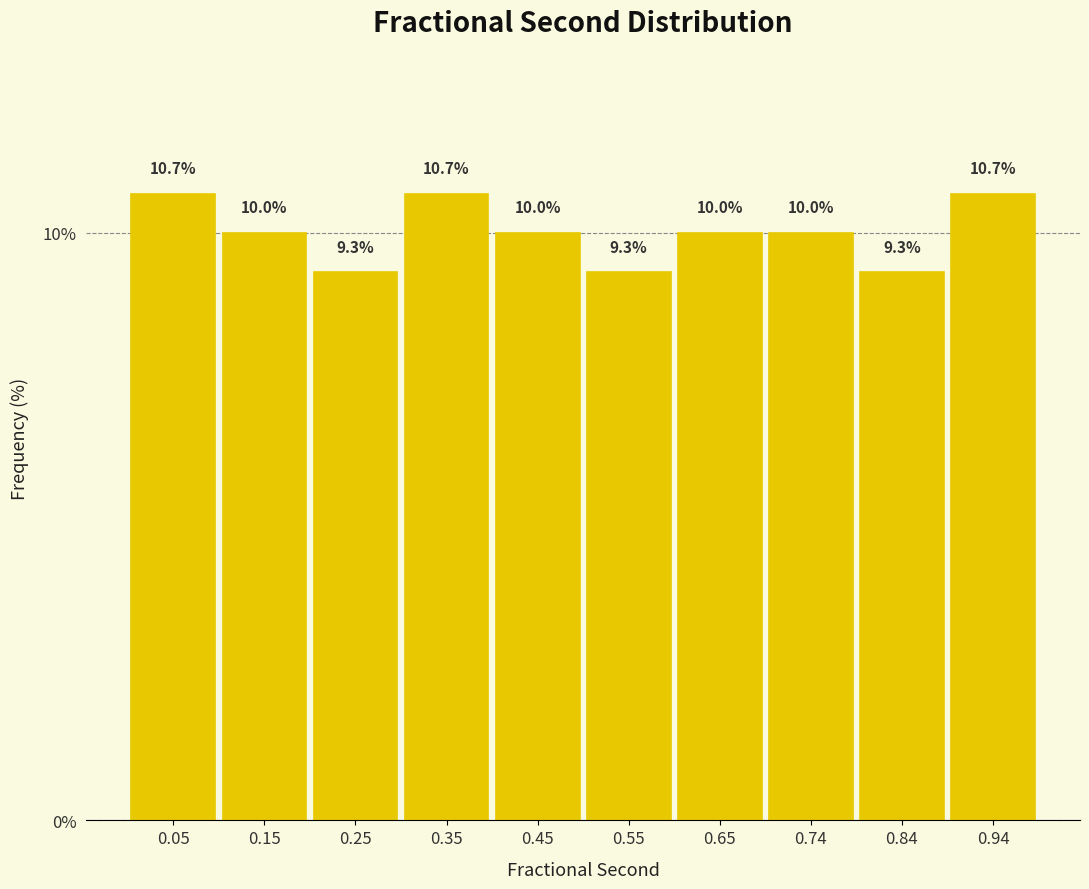

What is the height of the bar covering 0.30 to 0.40 on the x-axis? The bar edges are not printed on the chart, so give them approximately, as read against the axis.

10.7